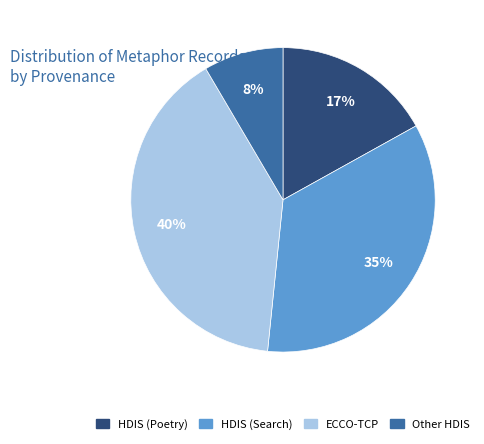

Does any single category account for the majority?

No